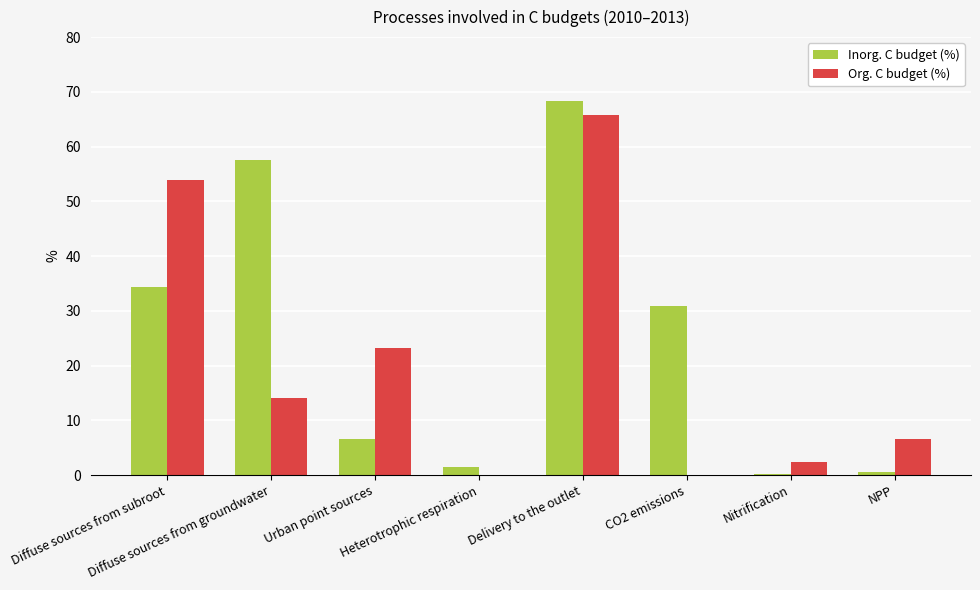

Reading left to right, extract all data points from this chart.

Inorg. C budget (%): 34.4	57.5	6.6	1.5	68.4	30.8	0.2	0.6
Org. C budget (%): 53.9	14.1	23.2	0.0	65.7	0.0	2.3	6.5